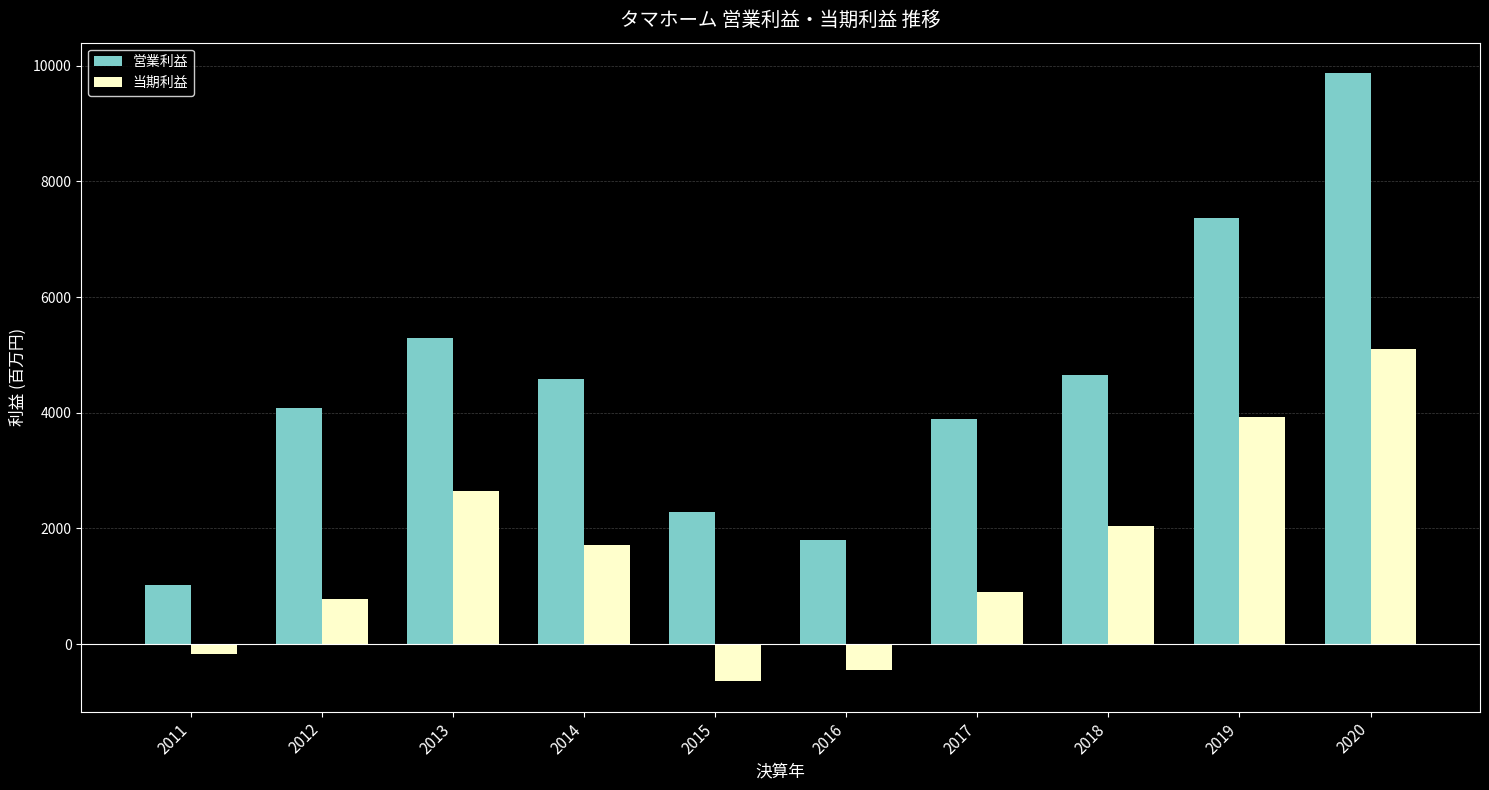

What are all the series names shown in the legend?

営業利益, 当期利益